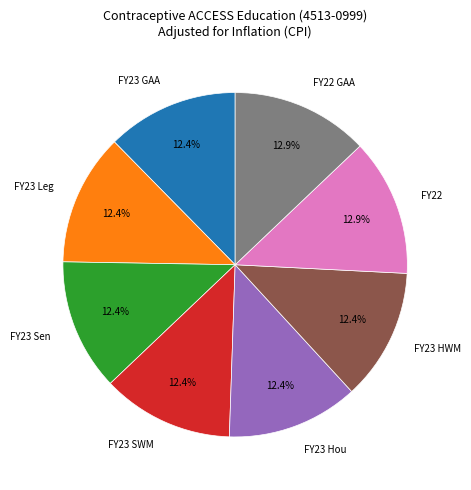

To the nearest percent, what is the combined percentage of FY23 Leg and FY23 Sen?

25%